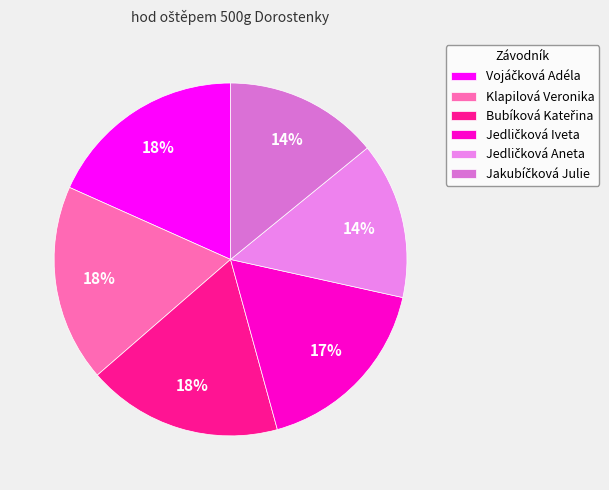

How many slices are in this pie chart?

6